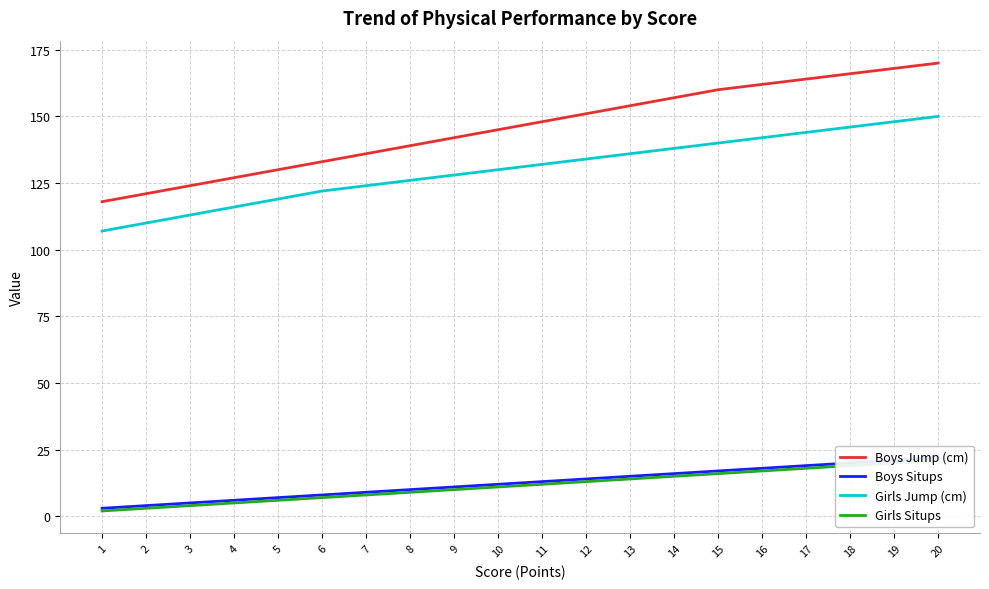

True or false: Girls Jump (cm) and Boys Jump (cm) cross at least once.

False